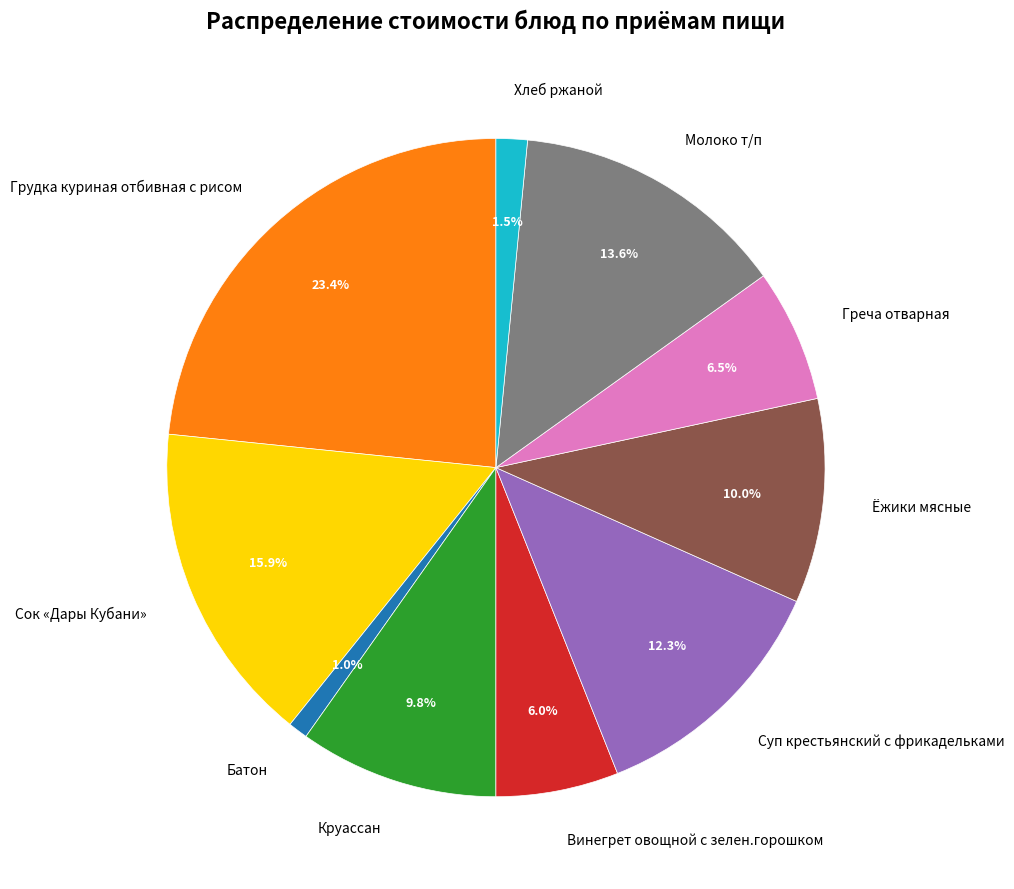

To the nearest percent, what percentage of the pie is Круассан?

10%